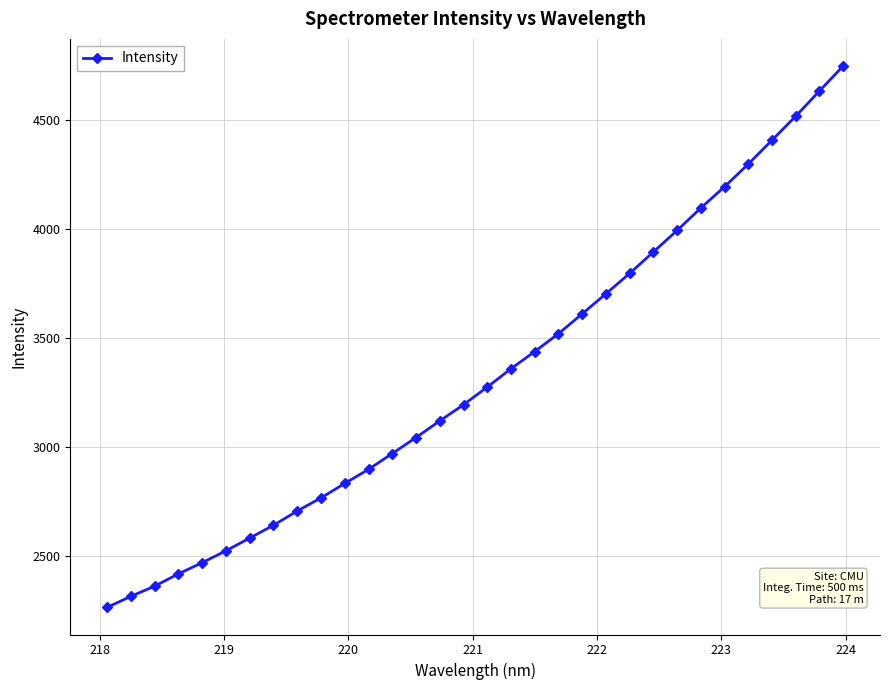

What is the average value?

3331.3